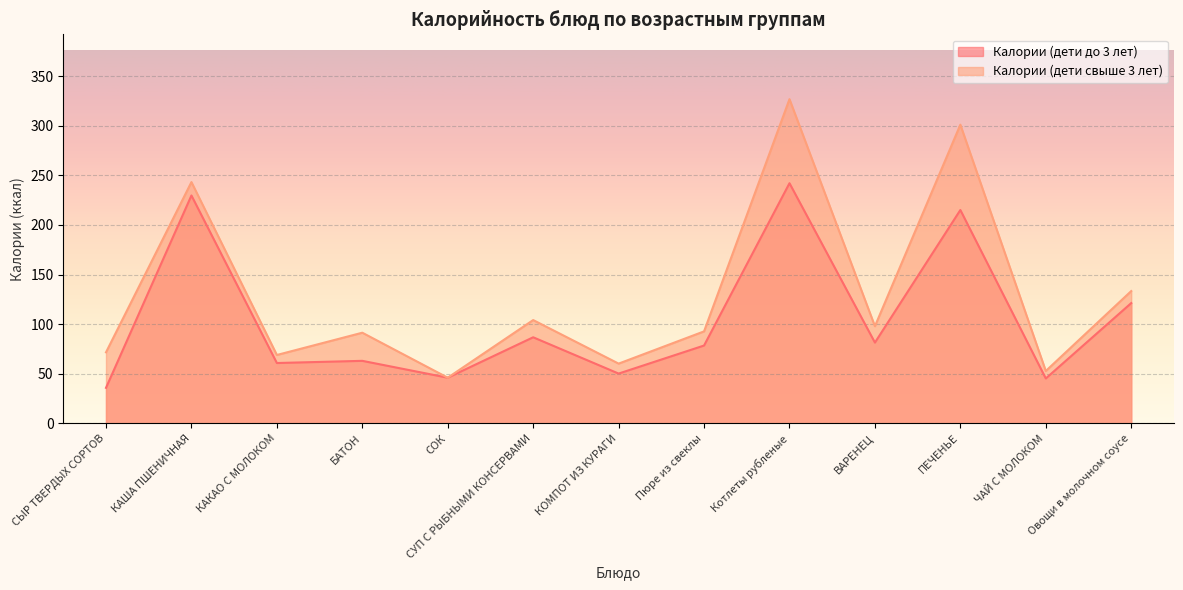

In Калории (дети свыше 3 лет), how many points are lower than both neighbors (excluding endpoints)?

5